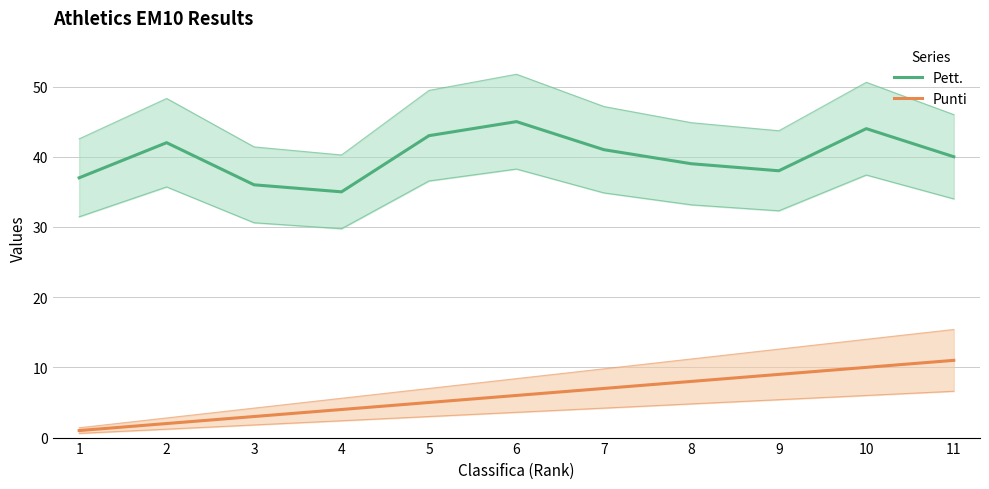

The value of Punti at 7 is 7. True or false?

True